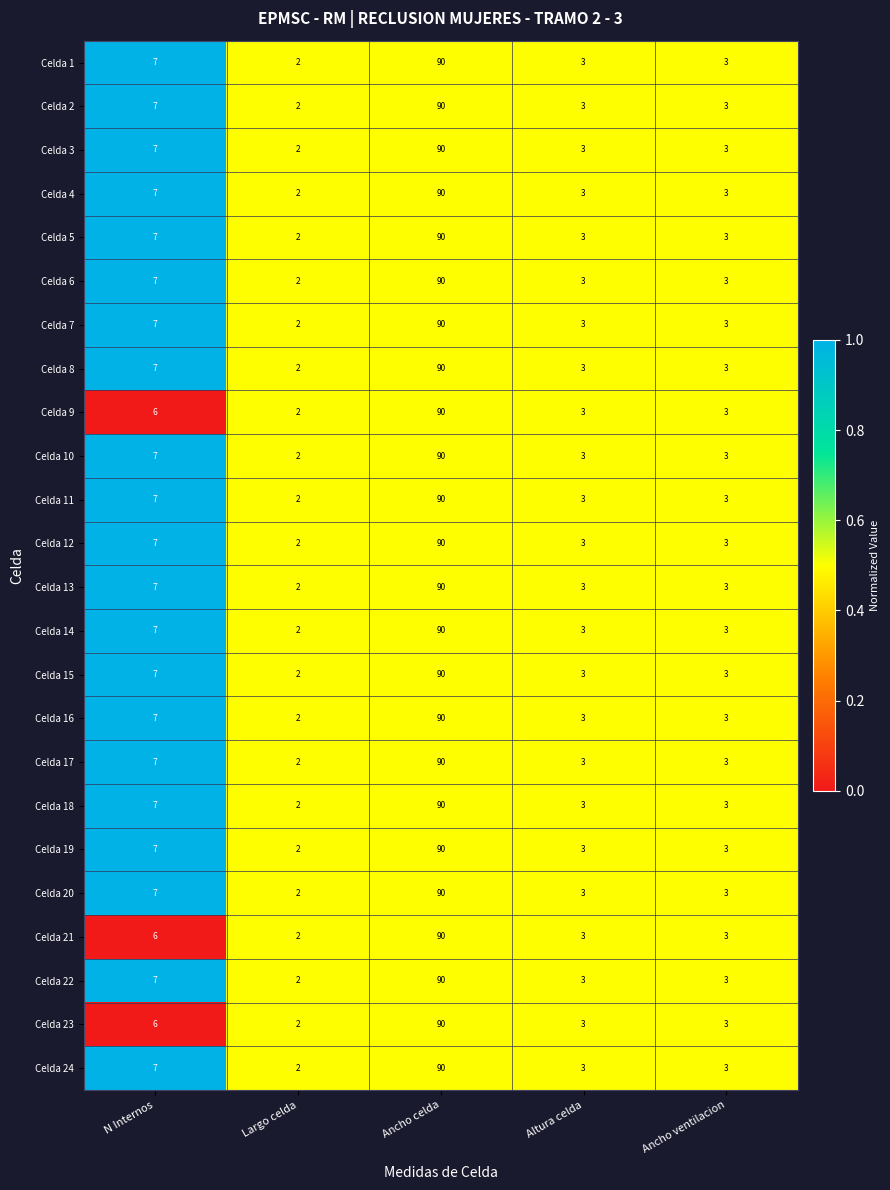

Which label corresponds to the smallest value in the chart?

Largo celda